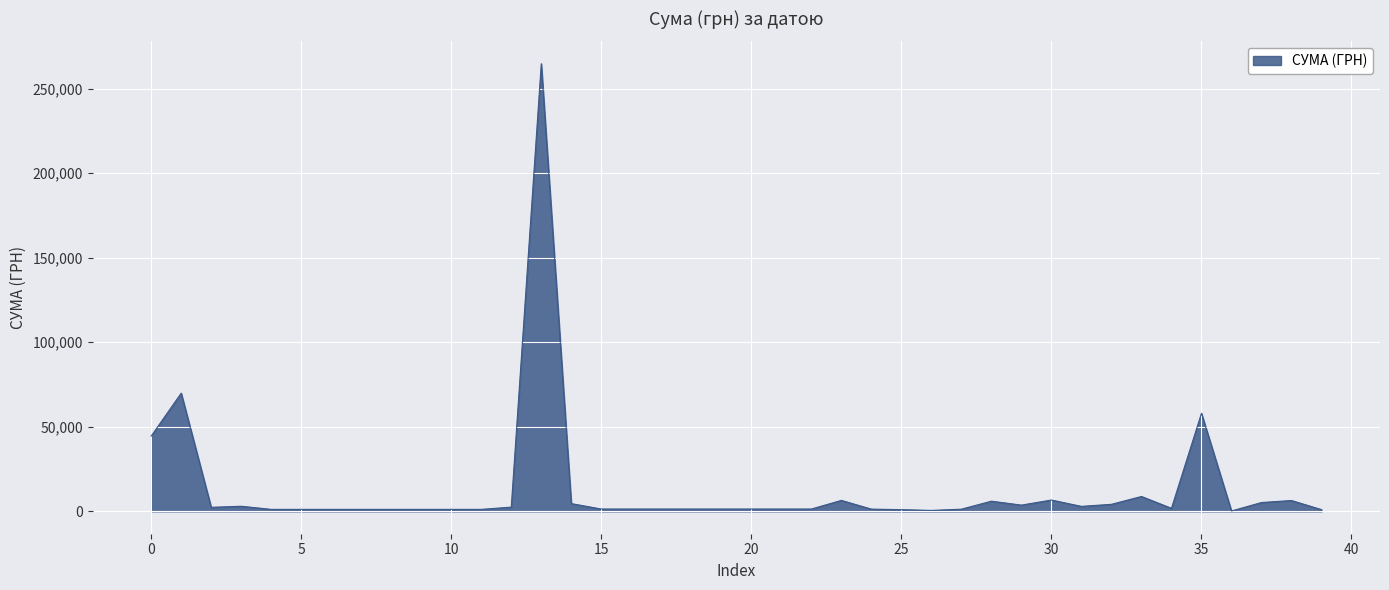

What is the greatest value displayed?

264698.4